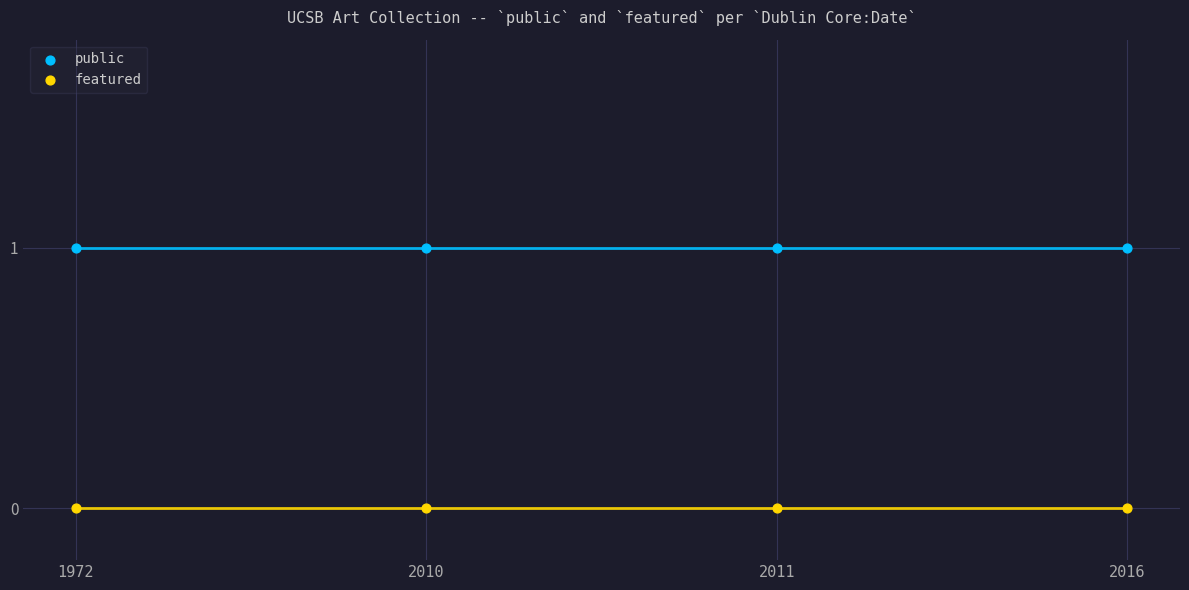

What are all the series names shown in the legend?

public, featured